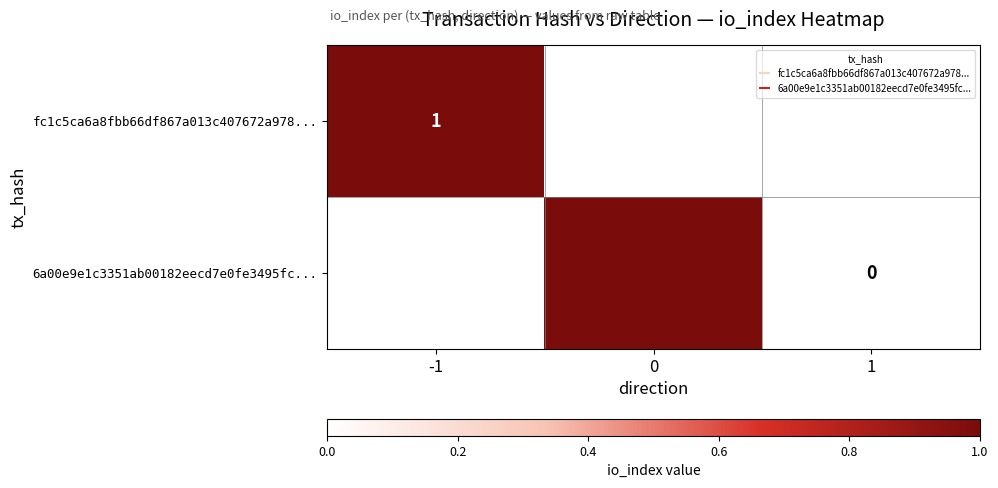

Which label corresponds to the largest value in the chart?

-1